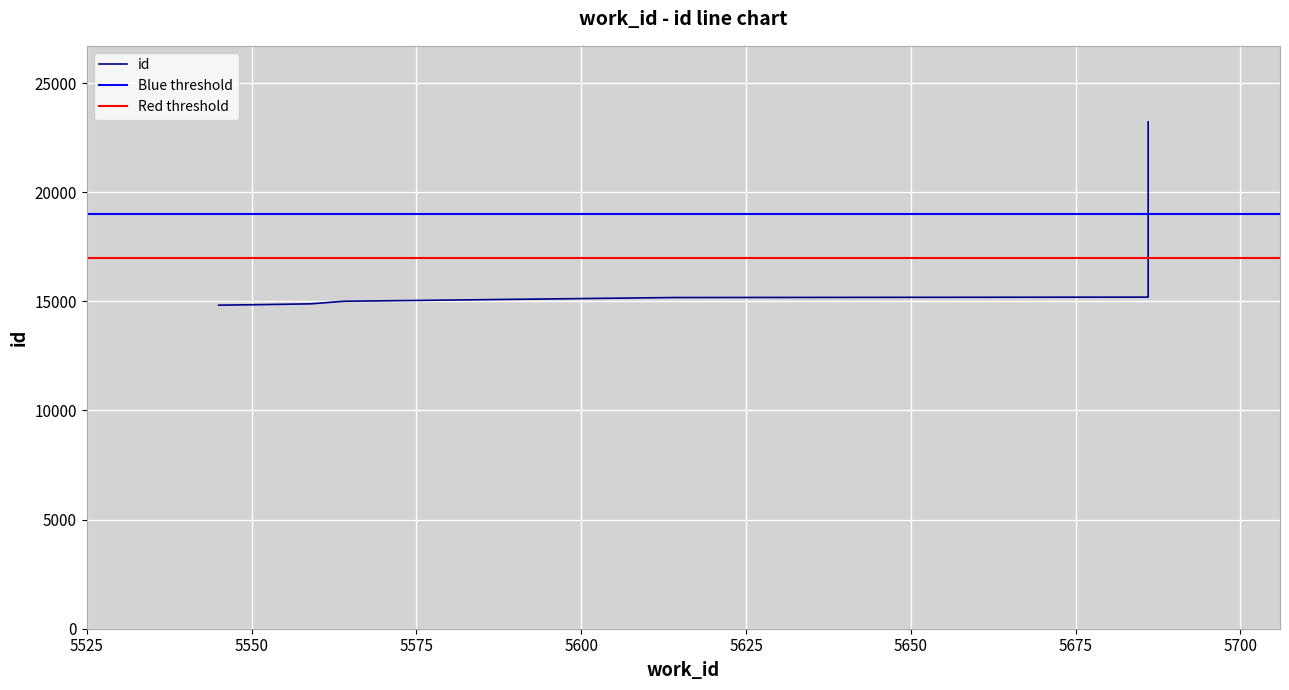

What is the minimum value shown in the chart?

14825